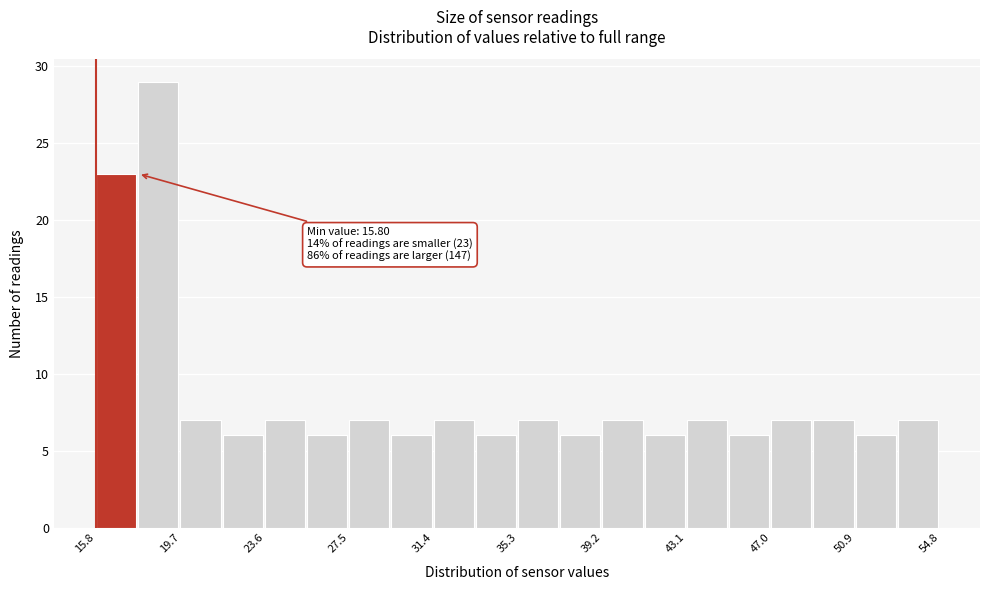

Read against the x-axis, roughly where is the centre of the tallest bar?

18.5